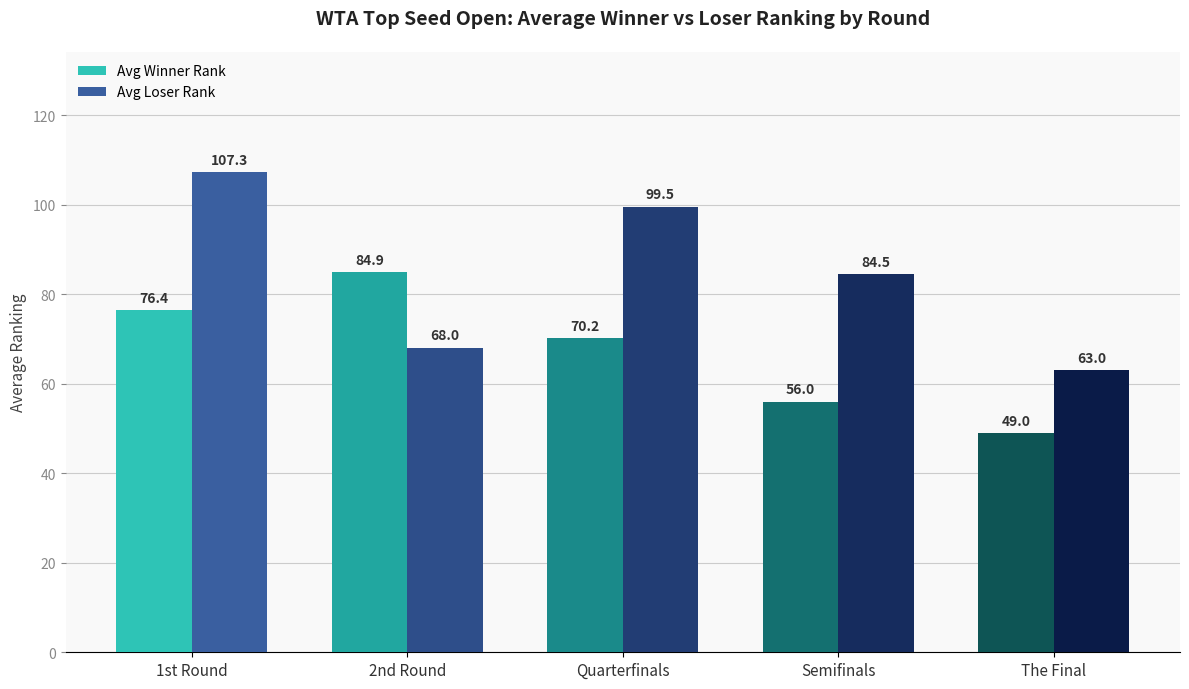

Which series has the widest spread of values?

Avg Loser Rank